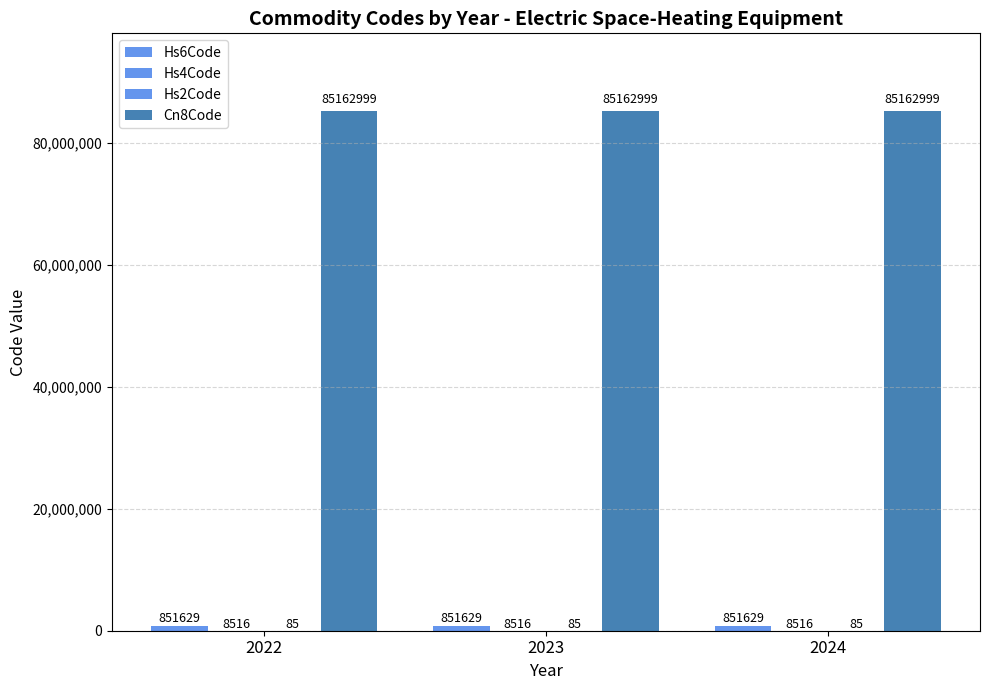

At which label is Cn8Code closest to 85162999?

2022